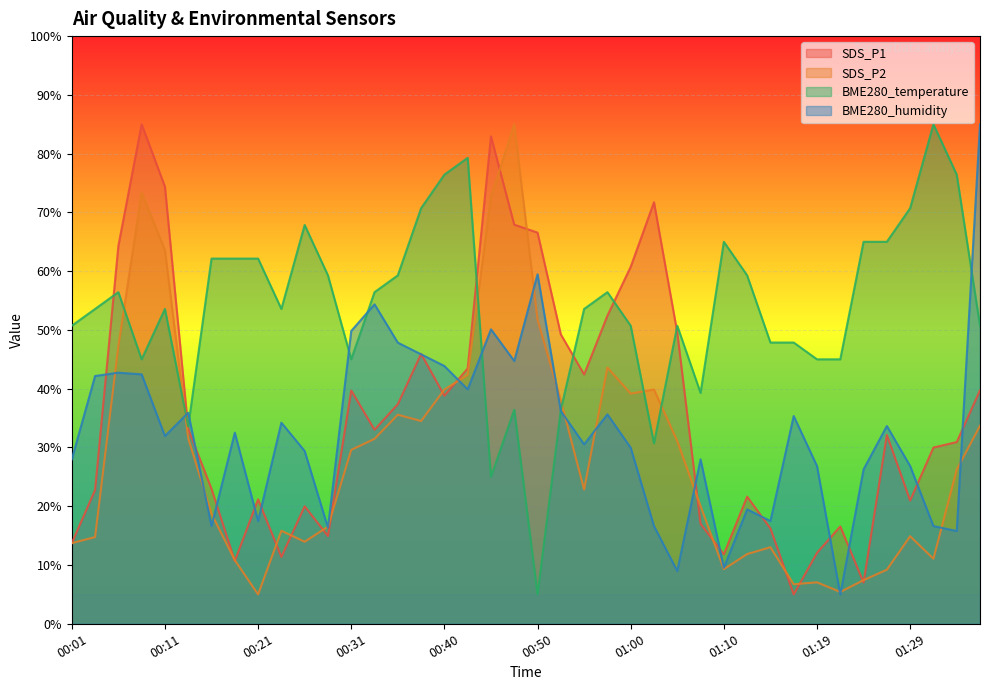

What is the lowest value of the BME280_temperature series?

5.0